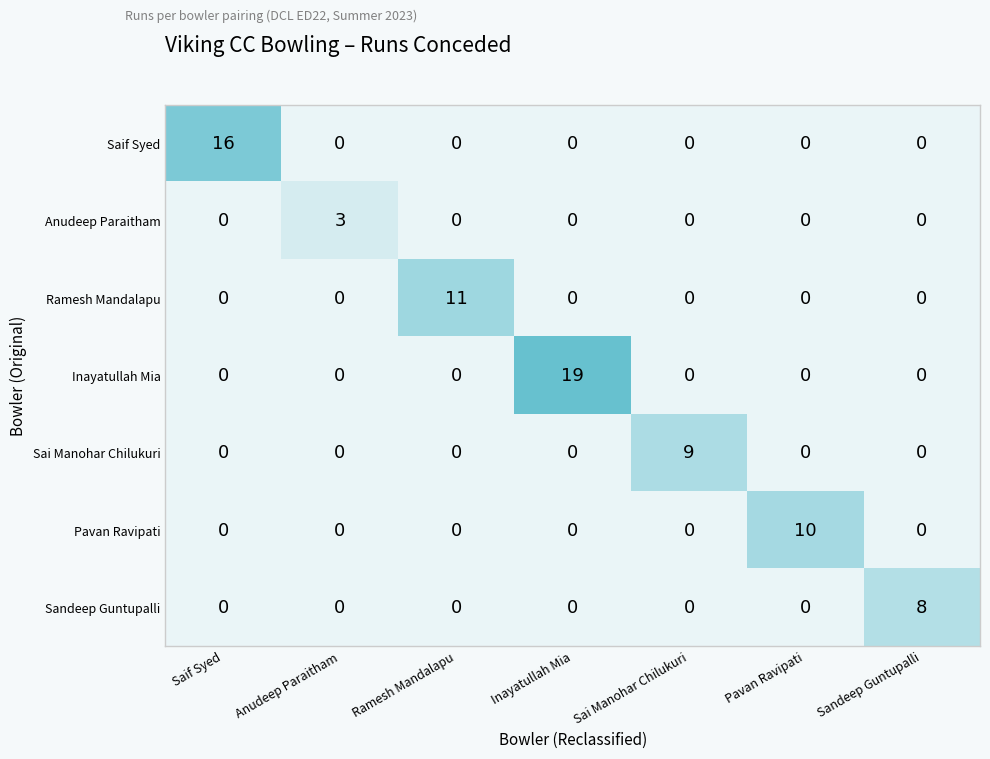

List the series in order of their peak value, lowest first.

Anudeep Paraitham, Sandeep Guntupalli, Sai Manohar Chilukuri, Pavan Ravipati, Ramesh Mandalapu, Saif Syed, Inayatullah Mia